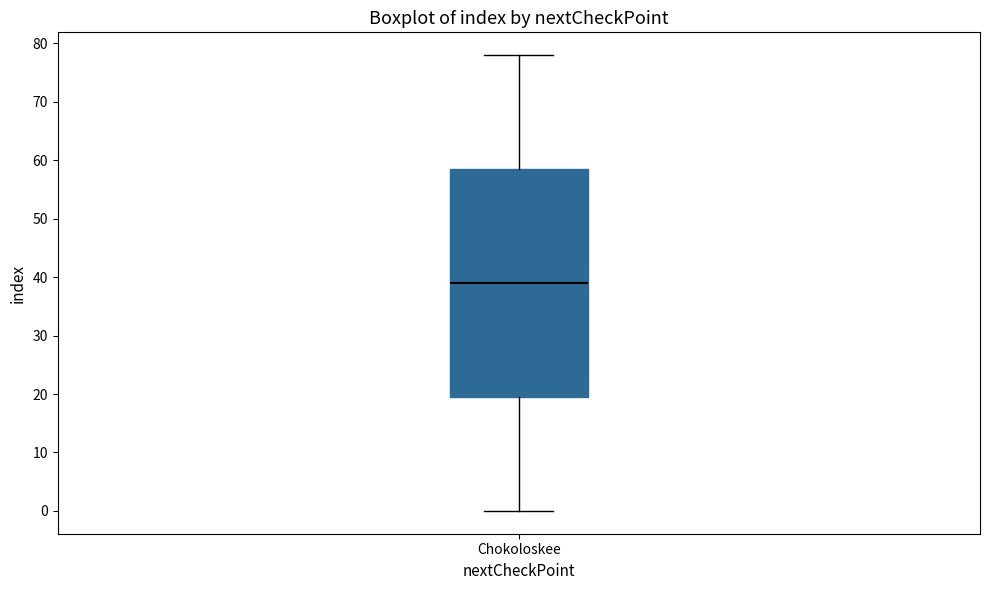

Read this box plot against the y-axis: the position of the median line, the range covered by the box, and the ends of both whiskers. The values are not printed on the chart, so give them approximately, as read against the axis.

median 39, box 20 to 59, whiskers 0 to 78